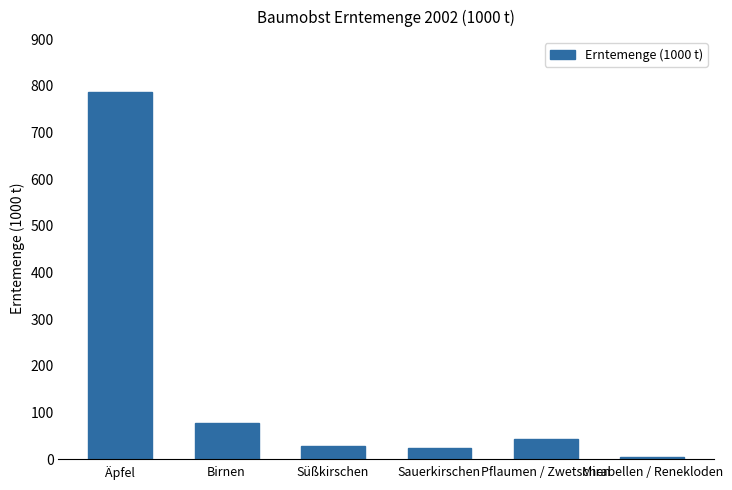

The value at Pflaumen / Zwetschen is 42.7. True or false?

True